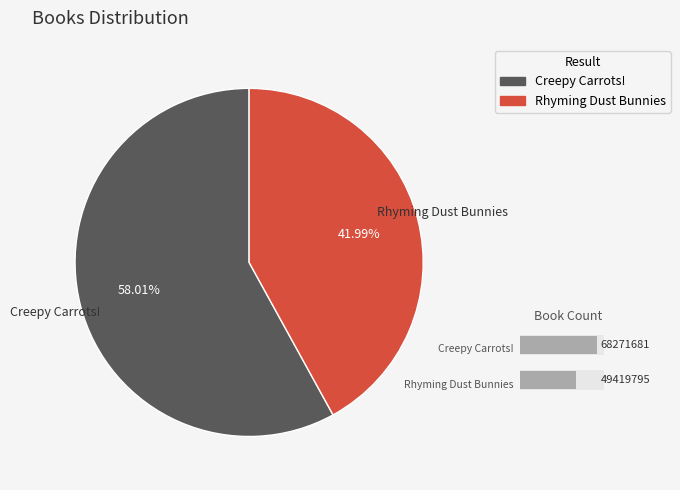

Does Creepy Carrots! account for over 50% of the chart?

Yes